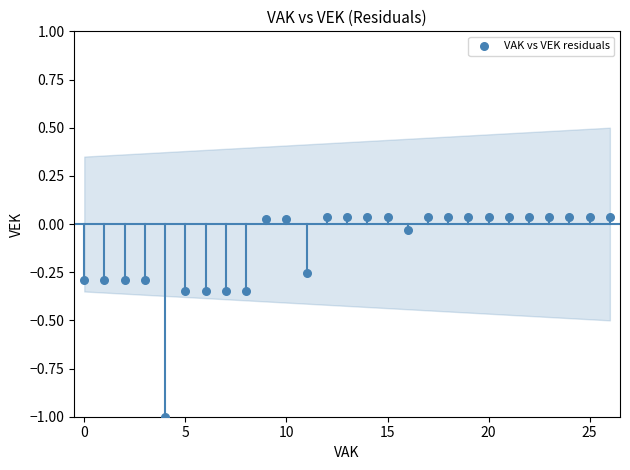

What is the range of Y values (max minus min)?

1.0